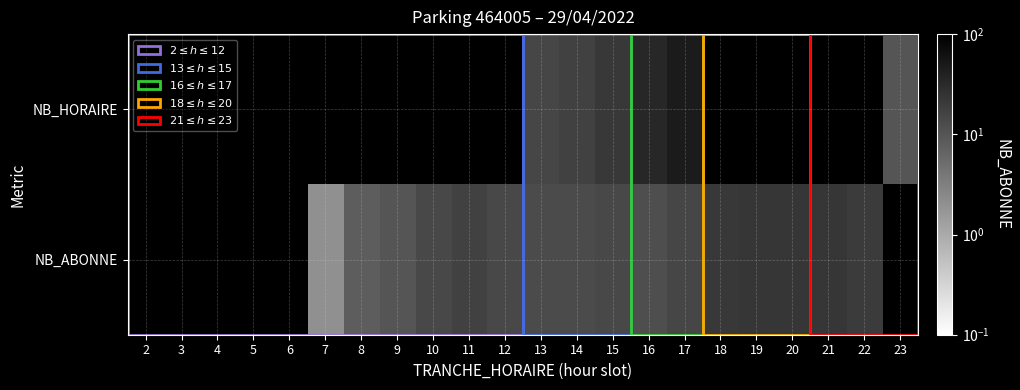

At which category is the sum across all series the highest?

19